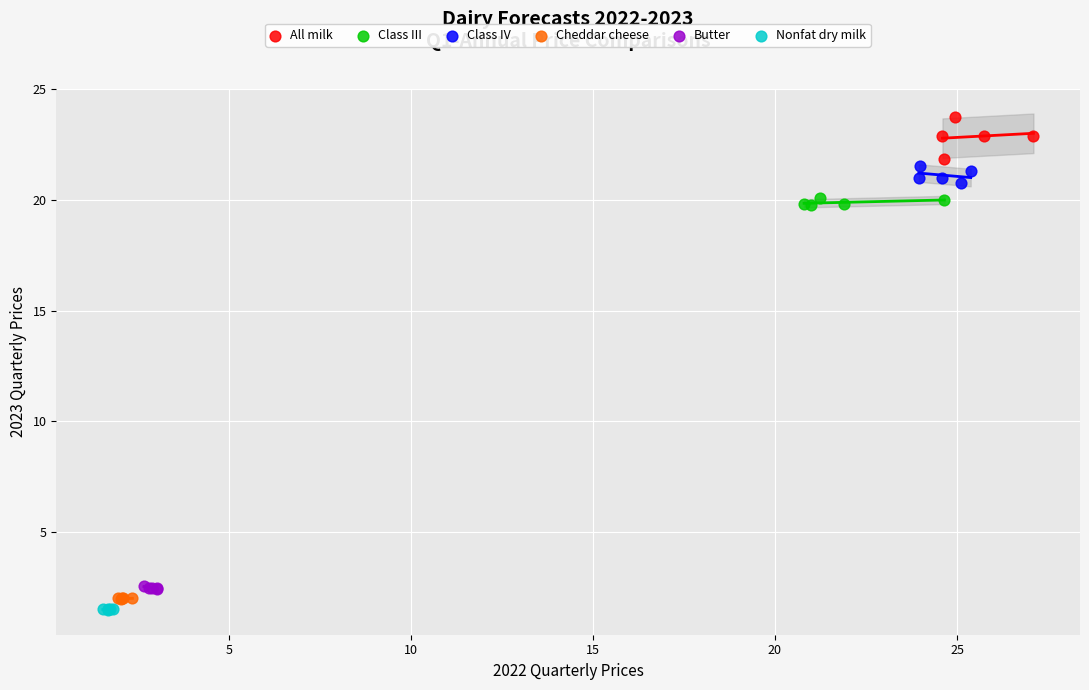

Which series has the largest Y range (max minus min)?

All milk